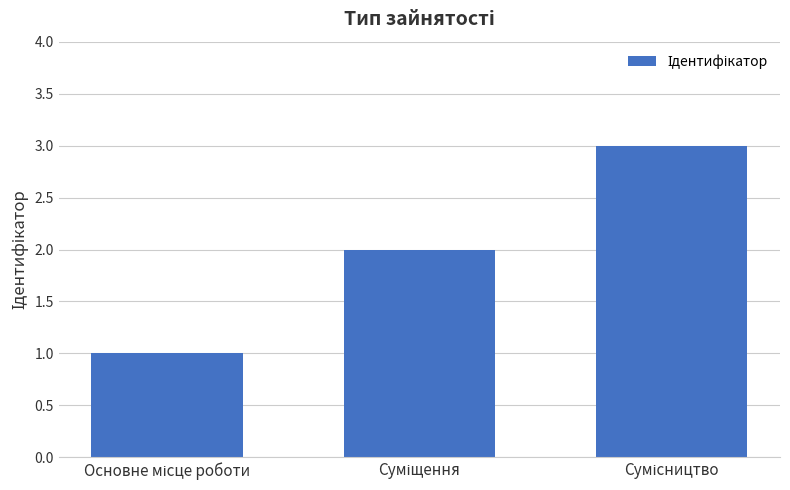

How many bars are there in total?

3